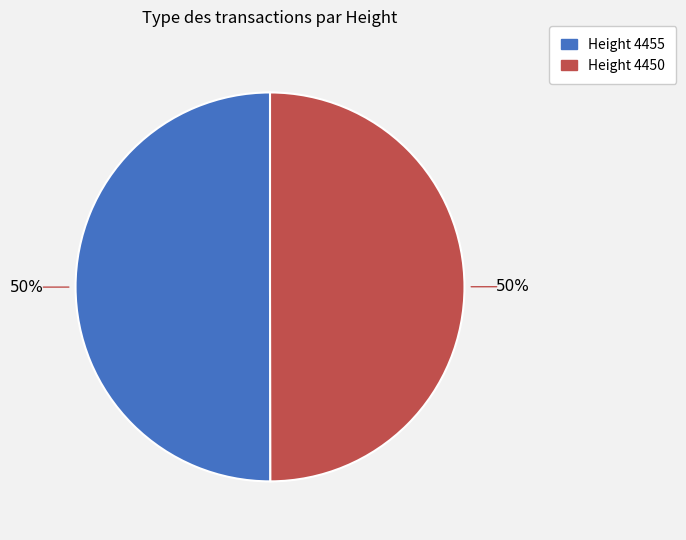

Which slice is the largest?

4455